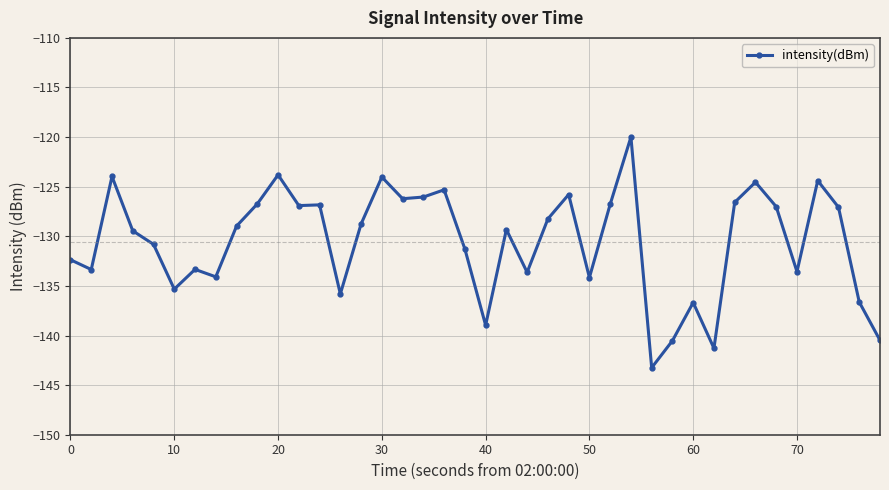

What is the minimum value shown in the chart?

-143.2